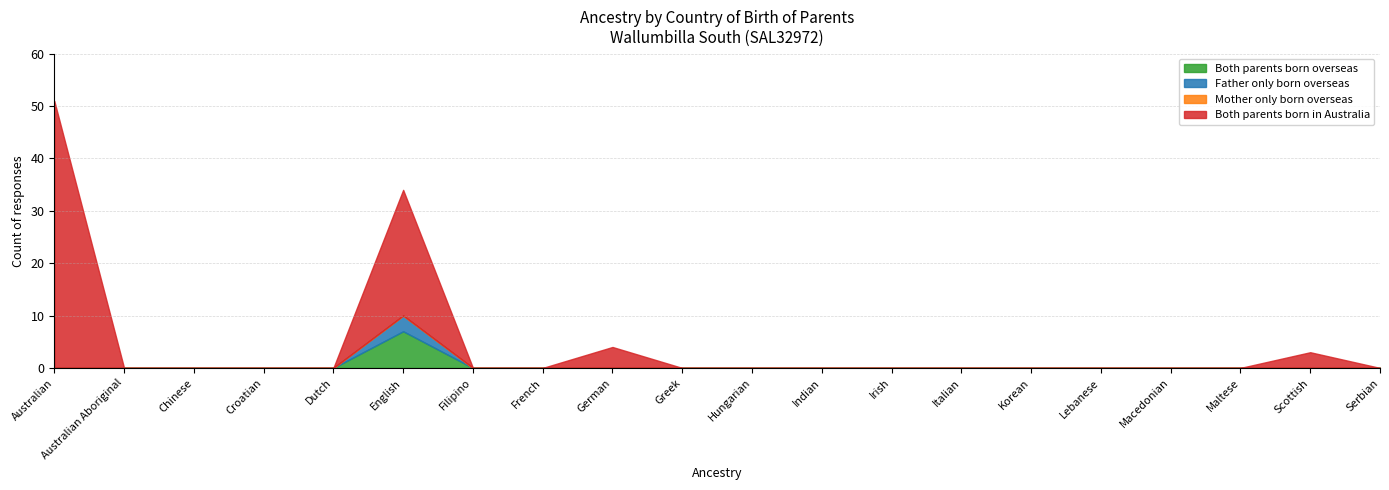

Is it true that Both parents born overseas equals 0 at Italian?

True